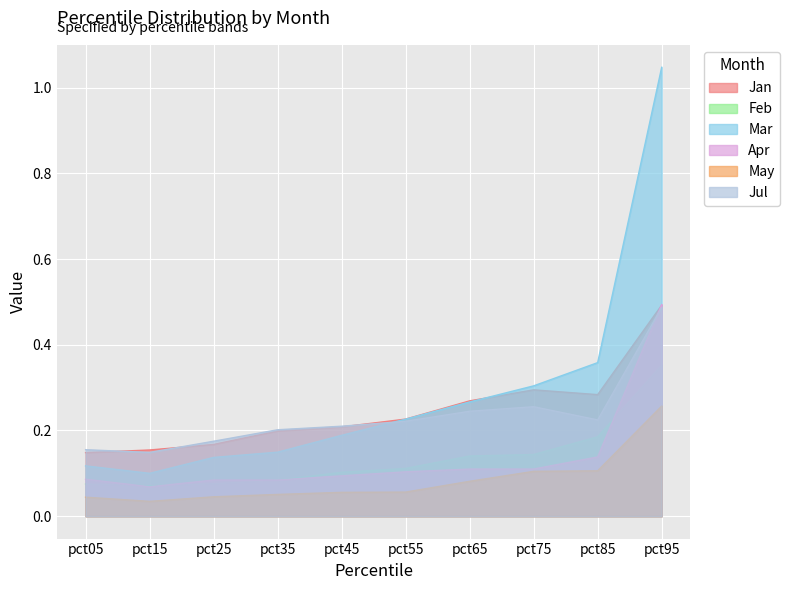

Where is the first local minimum for Apr?

pct15